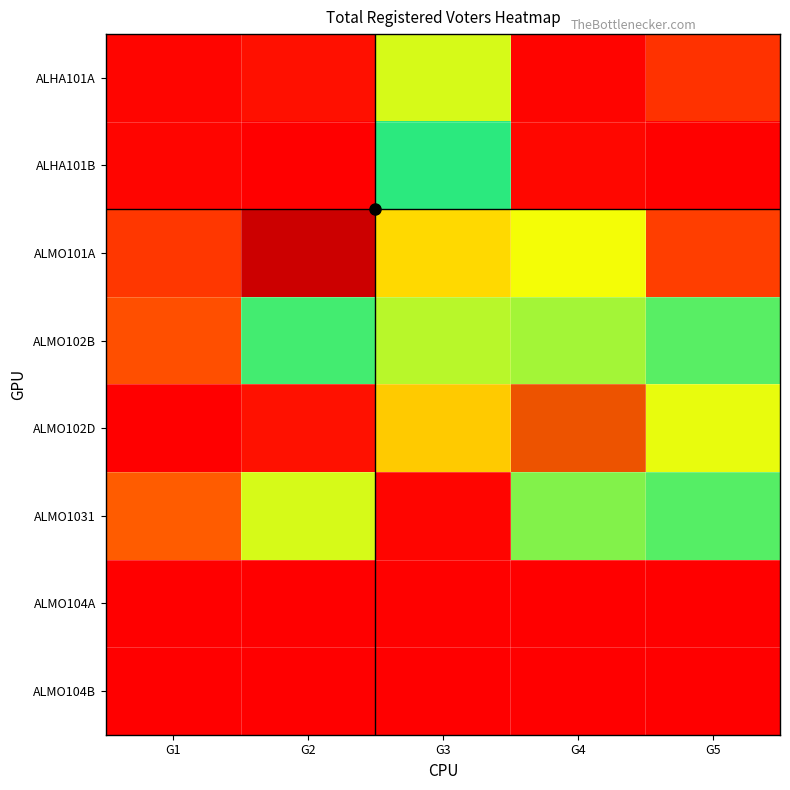

At G3, list the series in order from smallest to largest.

ALMO104B, ALMO104A, ALMO1031, ALHA101A, ALHA101B, ALMO102B, ALMO101A, ALMO102D